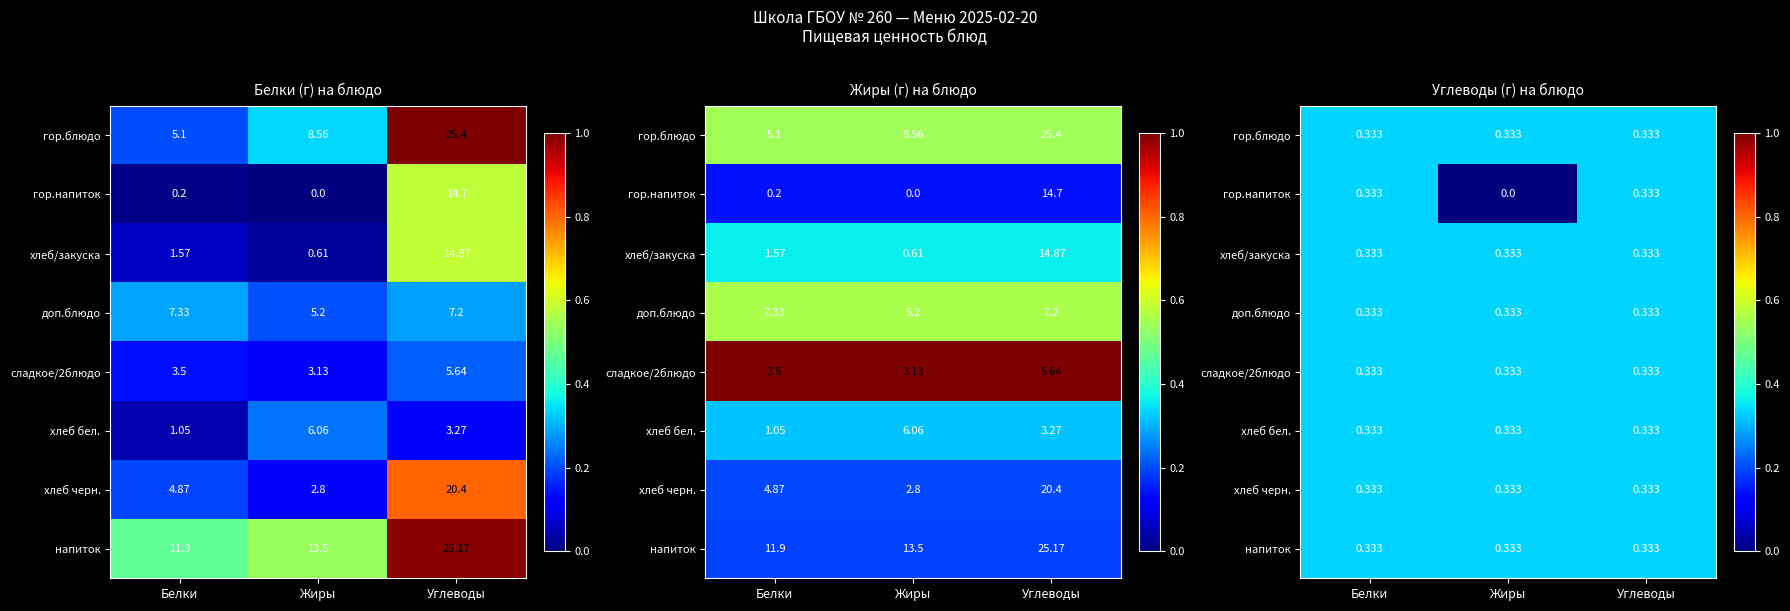

Which series has the largest range (max minus min)?

гор.напиток